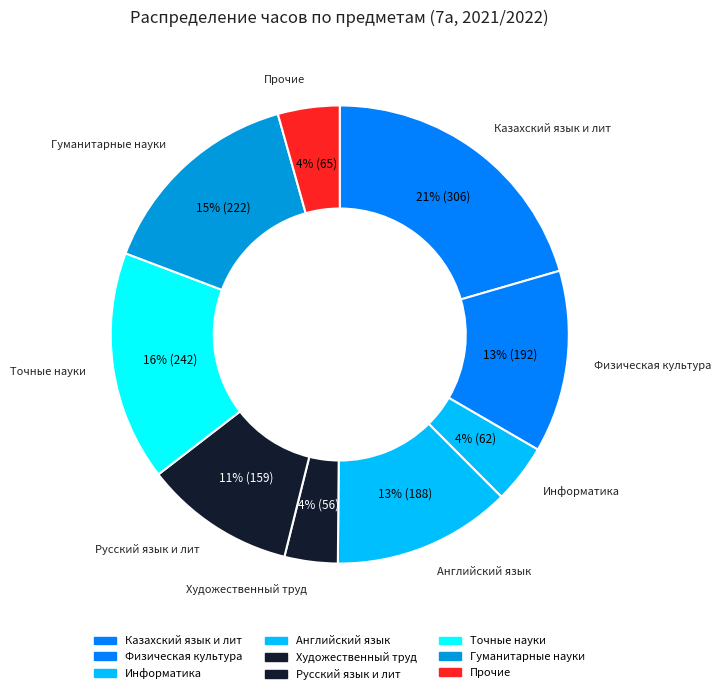

Which category has the biggest portion of the pie?

Казахский язык и лит